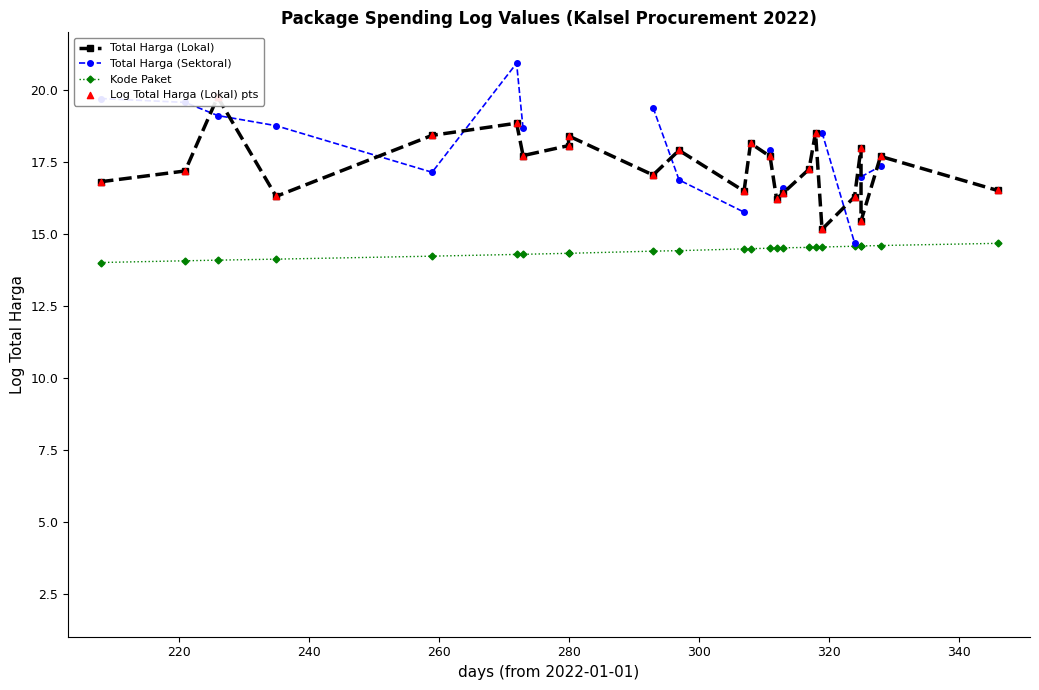

Which series has the largest total across all categories?

Total Harga (Lokal)